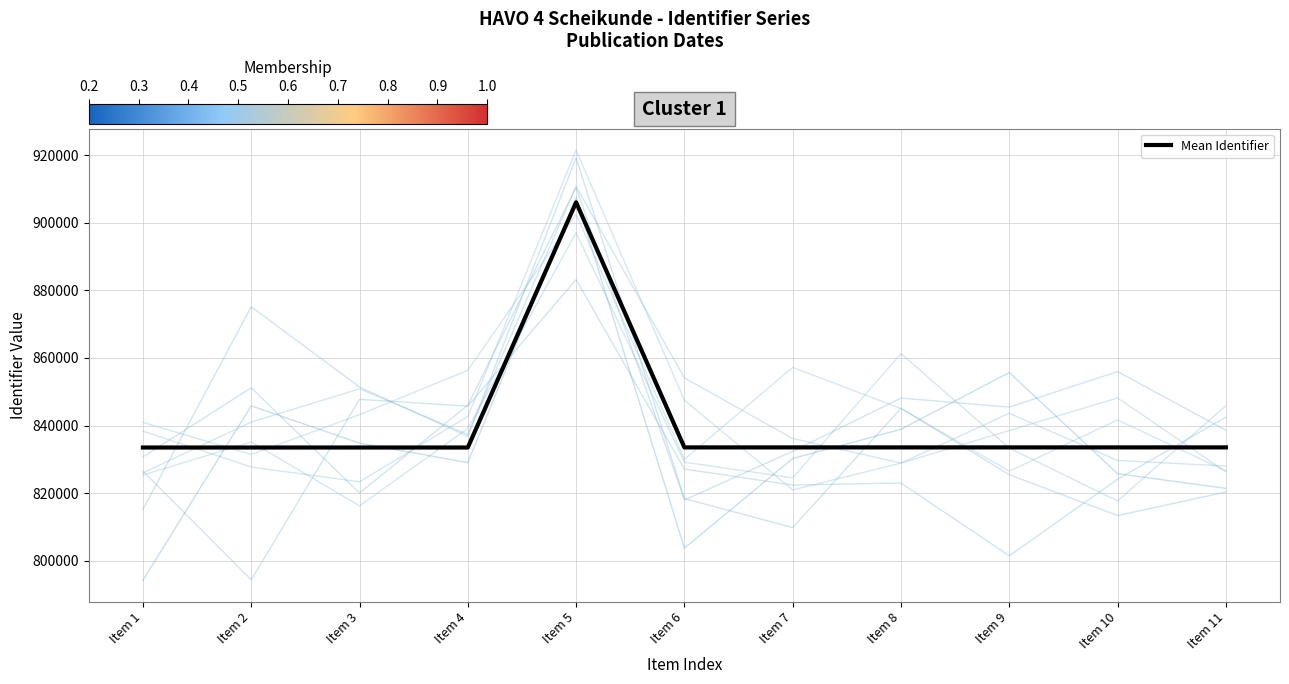

What is the average value?

840117